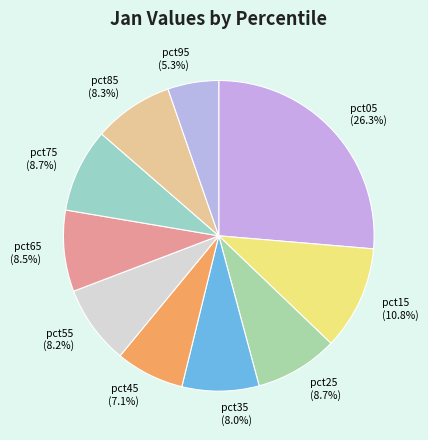

Does pct45 account for over 50% of the chart?

No